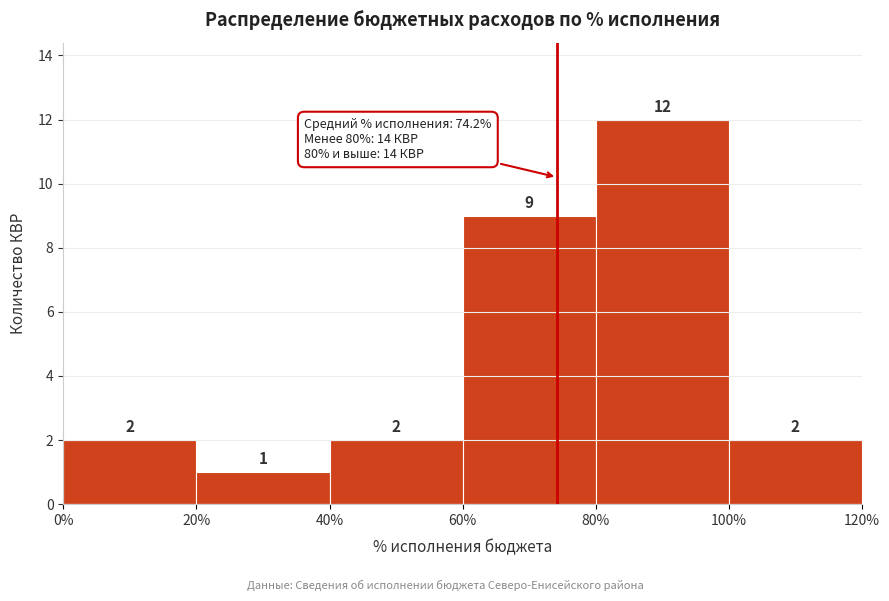

Reading left to right, list every bar in this chart as the range it spans on the x-axis followed by its height.

0% to 20%: 2
20% to 40%: 1
40% to 60%: 2
60% to 80%: 9
80% to 100%: 12
100% to 120%: 2